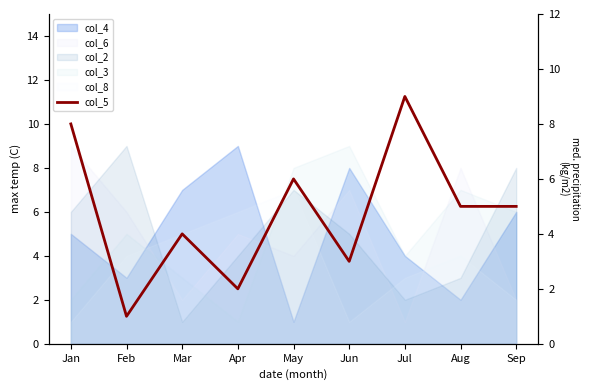

List the labels in order of value, smallest first.

Feb, Apr, Jun, Mar, Aug, Sep, May, Jan, Jul